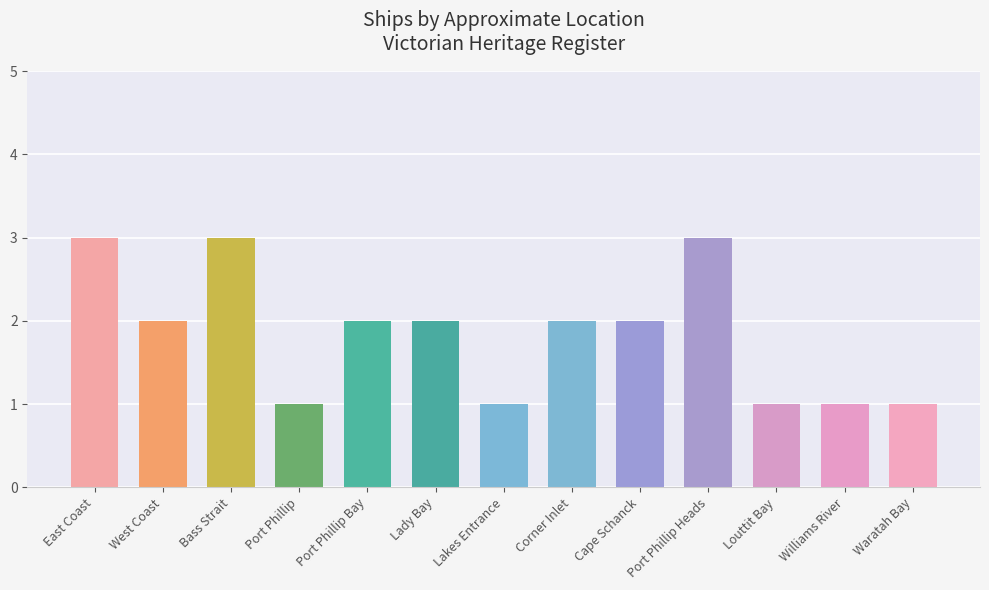

What is the sum of all values?

24